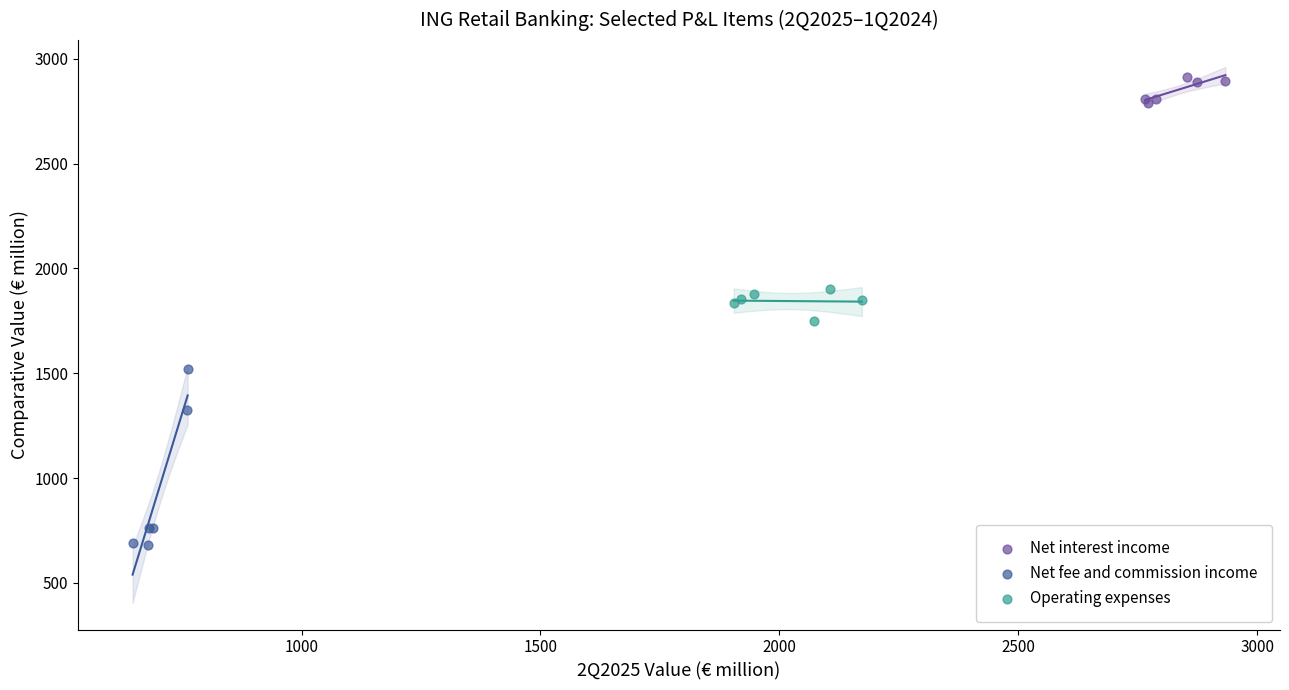

Which series contains the lowest Y value?

Net fee and commission income